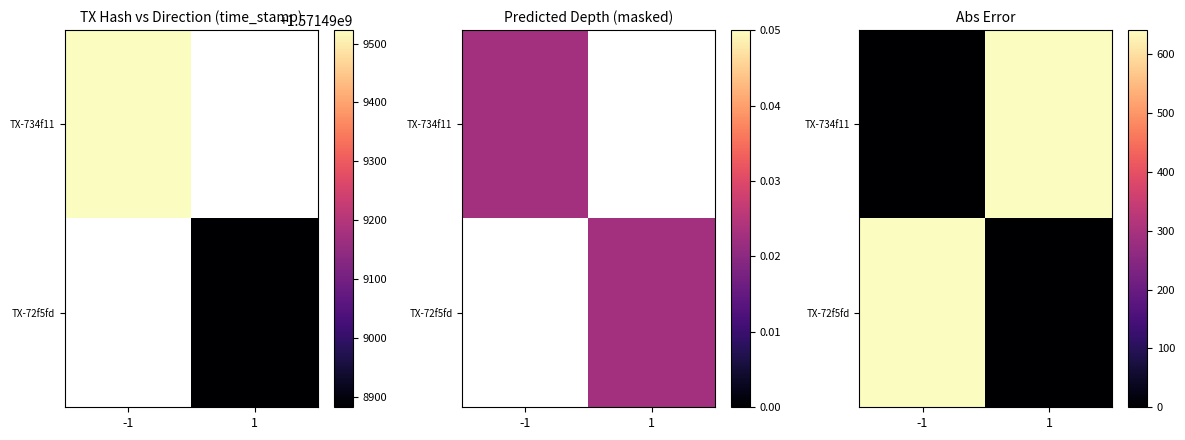

What is the average value of the TX-72f5fd series?

320